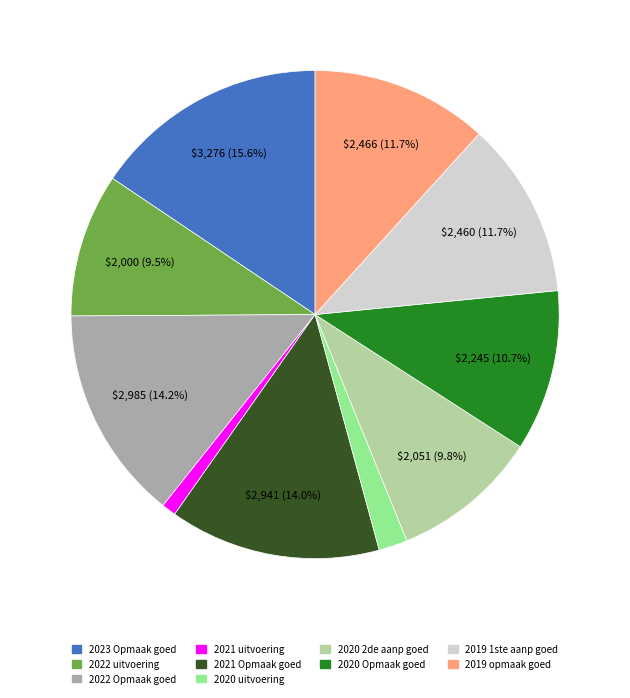

Which slice is the smallest?

2021 uitvoering